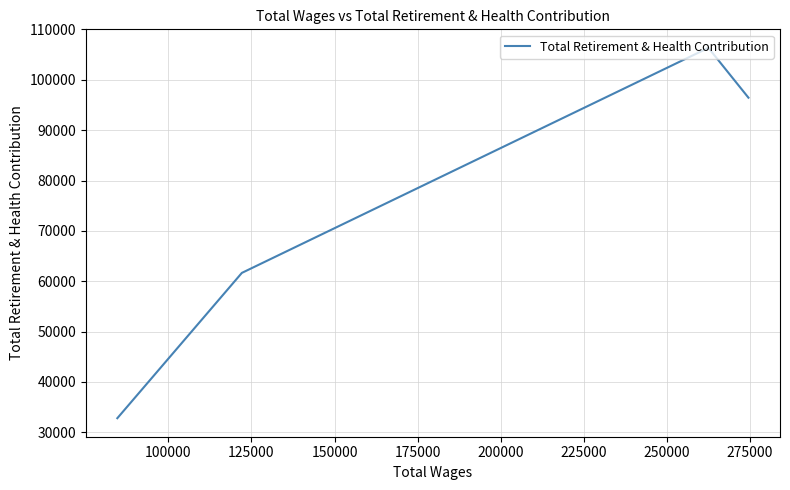

Where is the data nearest to the value 69574?

125000